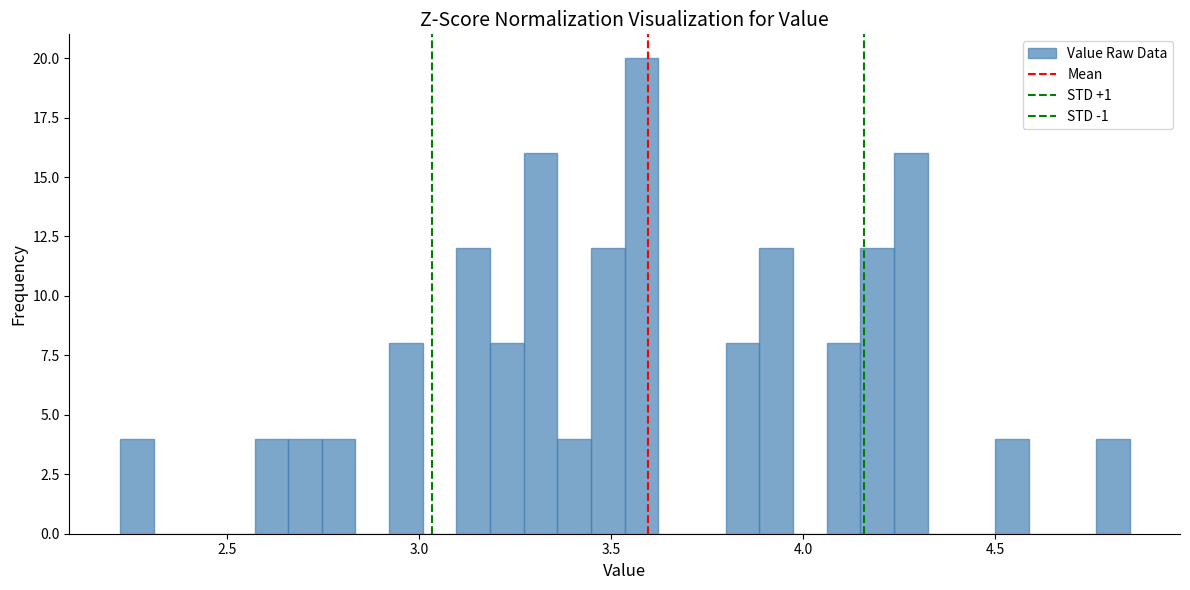

Read against the x-axis, roughly where is the centre of the tallest bar?

3.60